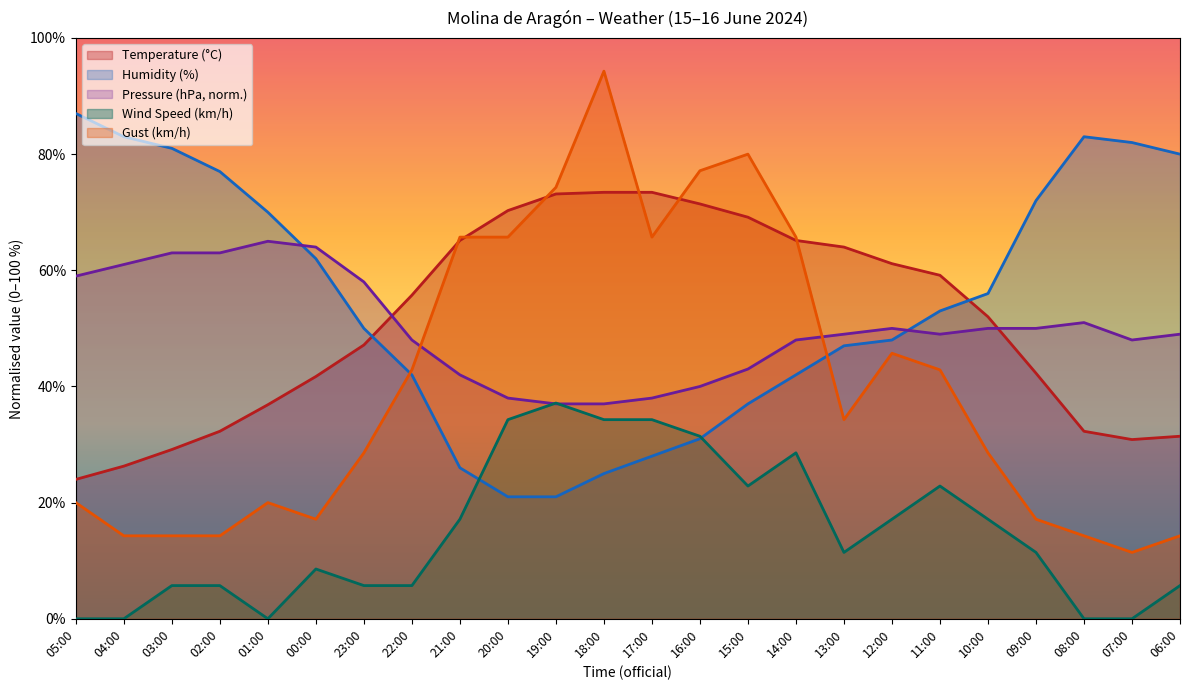

How many distinct data groups are displayed?

5